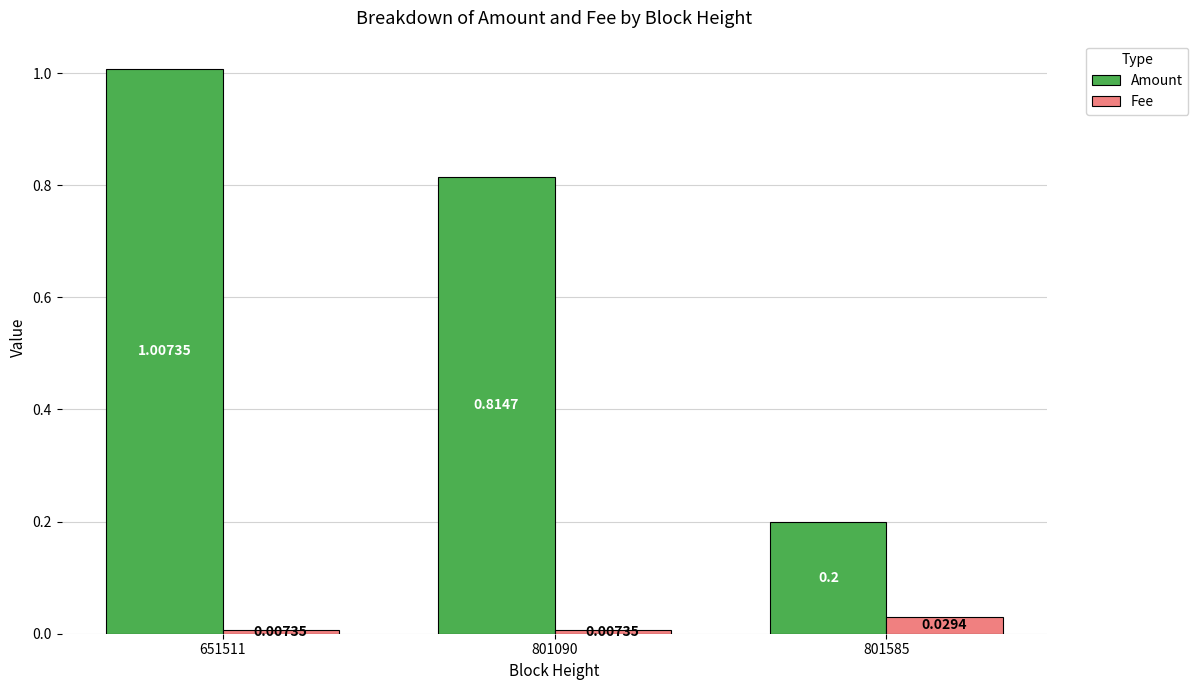

Which category has the highest value in the Amount series?

651511